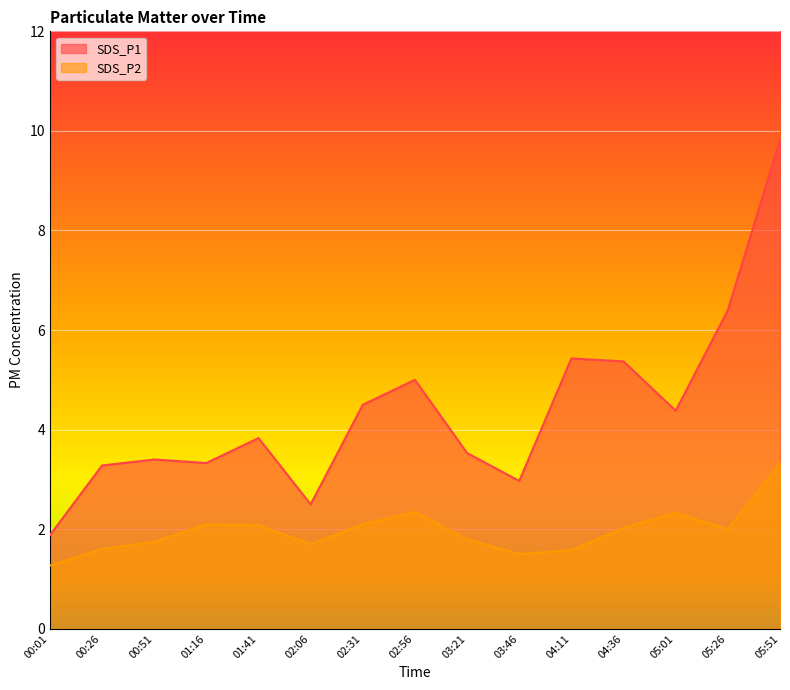

Reading right to left, transcribe all the data shown in this chart.

SDS_P1: 05:51=9.8	05:26=6.4	05:01=4.4	04:36=5.4	04:11=5.4	03:46=3.0	03:21=3.5	02:56=5.0	02:31=4.5	02:06=2.5	01:41=3.8	01:16=3.3	00:51=3.4	00:26=3.3	00:01=1.9
SDS_P2: 05:51=3.3	05:26=2.0	05:01=2.3	04:36=2.0	04:11=1.6	03:46=1.5	03:21=1.8	02:56=2.4	02:31=2.1	02:06=1.7	01:41=2.1	01:16=2.1	00:51=1.8	00:26=1.6	00:01=1.3